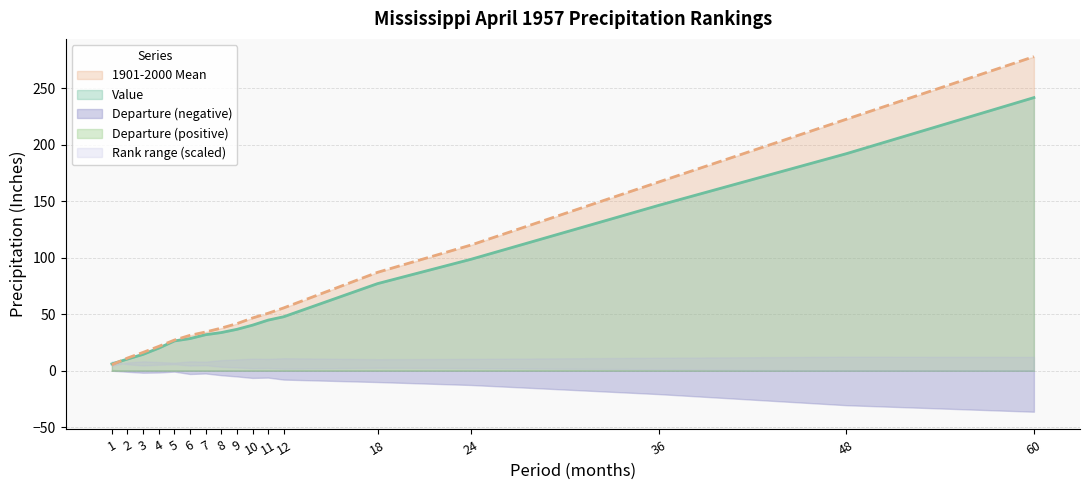

True or false: Value has a value of 322.2 at 48.

False